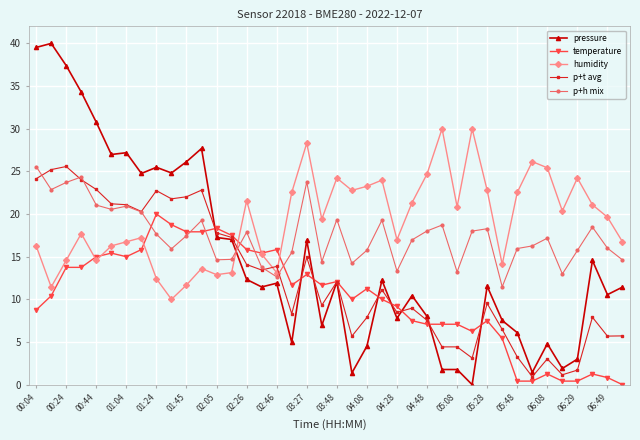

Which series has the largest total across all categories?

humidity